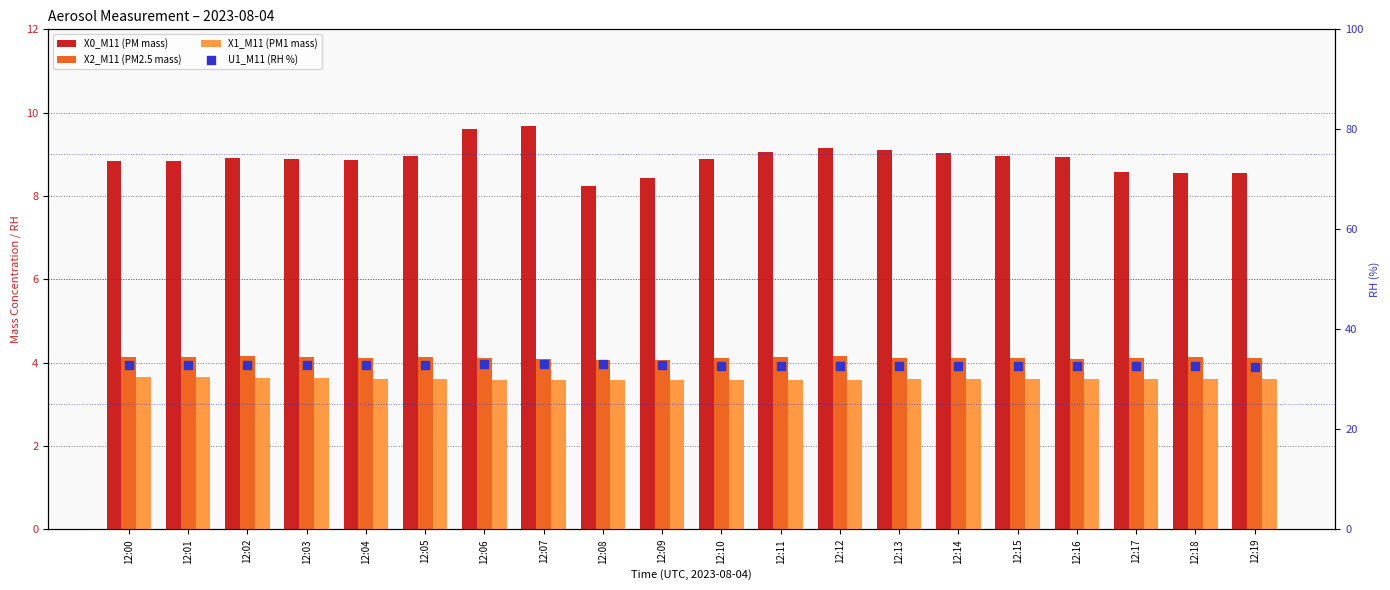

Is the value of X0_M11 (PM mass) at 12:03 greater than the value of U1_M11 (RH %) at 12:19?

No